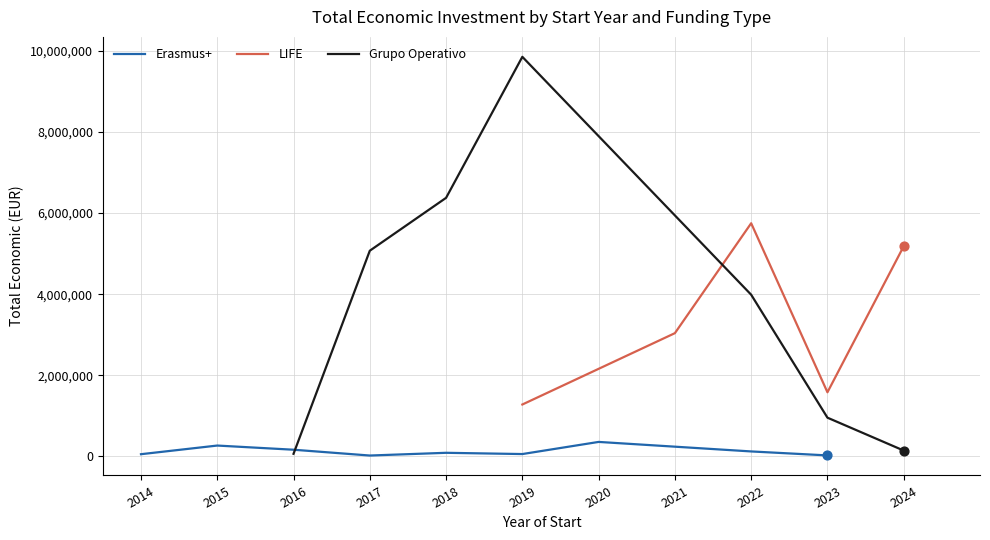

Is the value of Erasmus+ at 2016 greater than the value of LIFE at 2016?

Yes